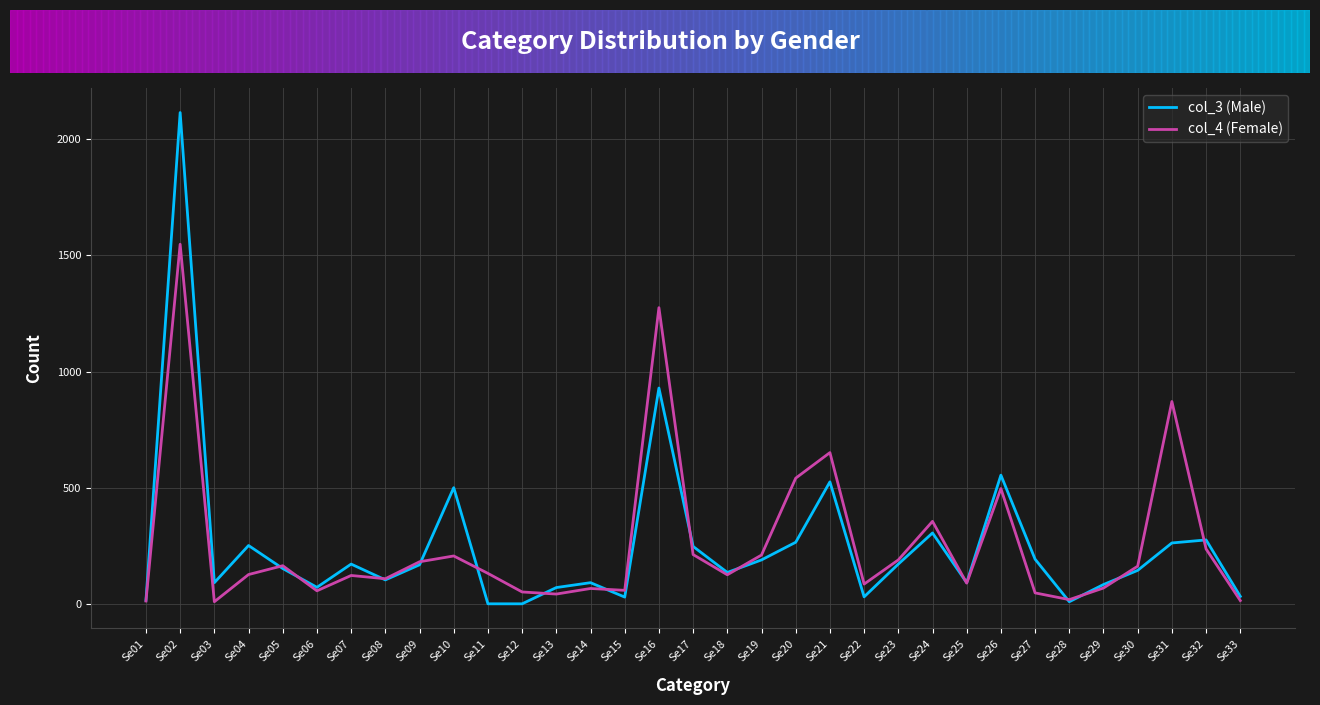

Is the value of col_3 (Male) at Se24 greater than the value of col_4 (Female) at Se03?

Yes